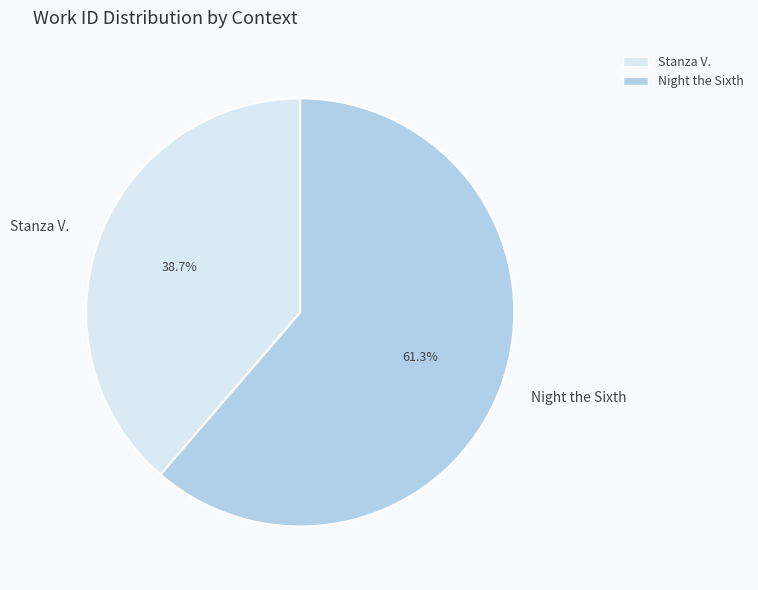

Approximately how many times larger is the value at Night the Sixth compared to Stanza V.?

1.6